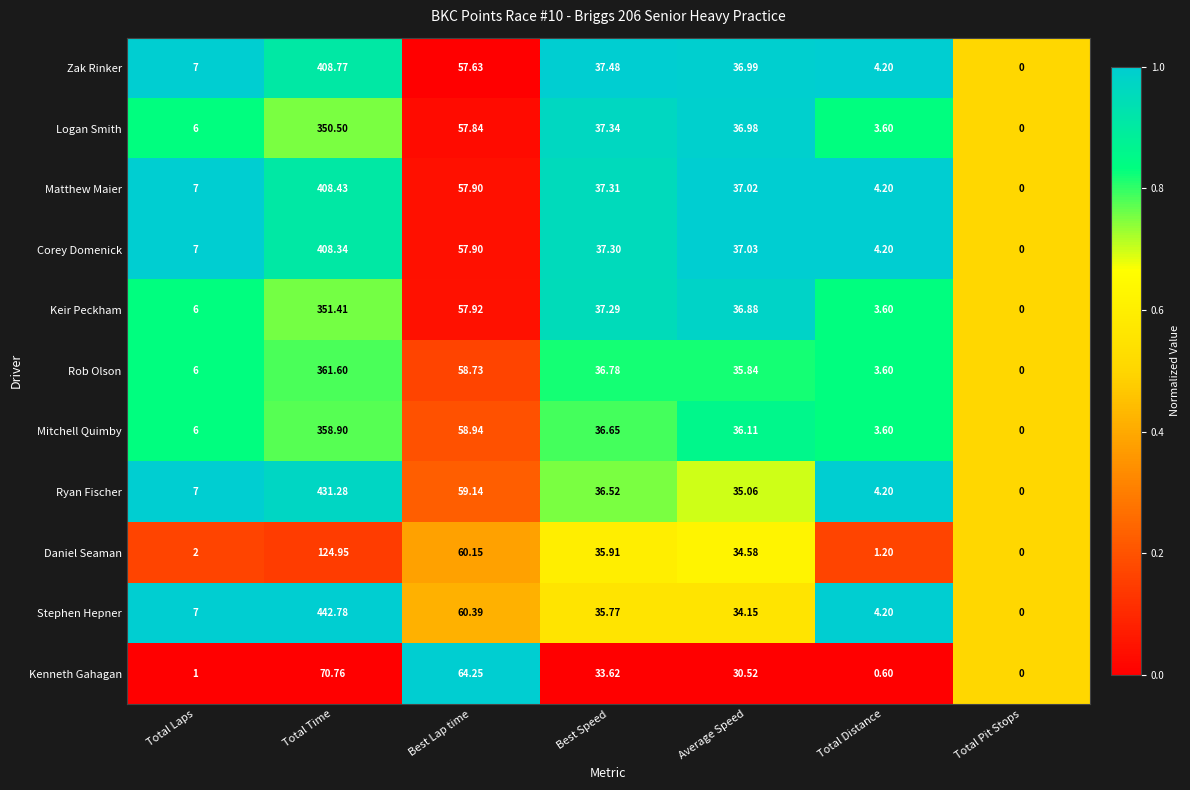

Which label corresponds to the smallest value in the chart?

Total Pit Stops